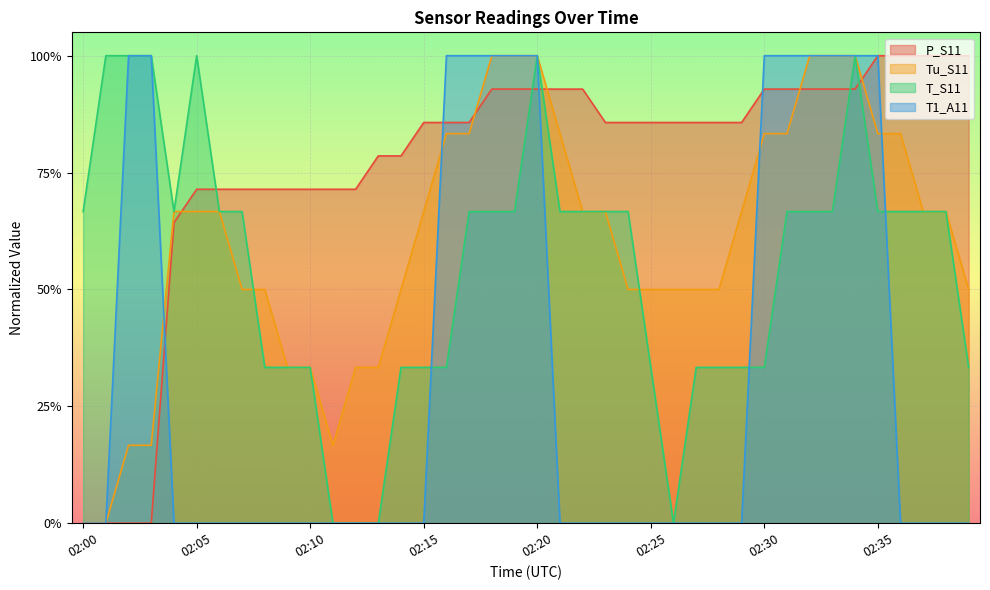

Rank the series at 02:28 from lowest to highest value.

T1_A11, T_S11, Tu_S11, P_S11